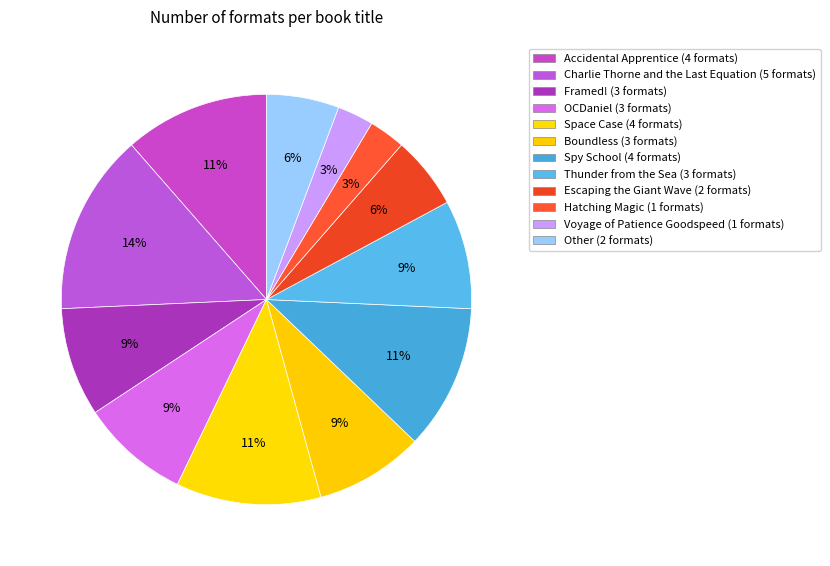

How many slices are in this pie chart?

12